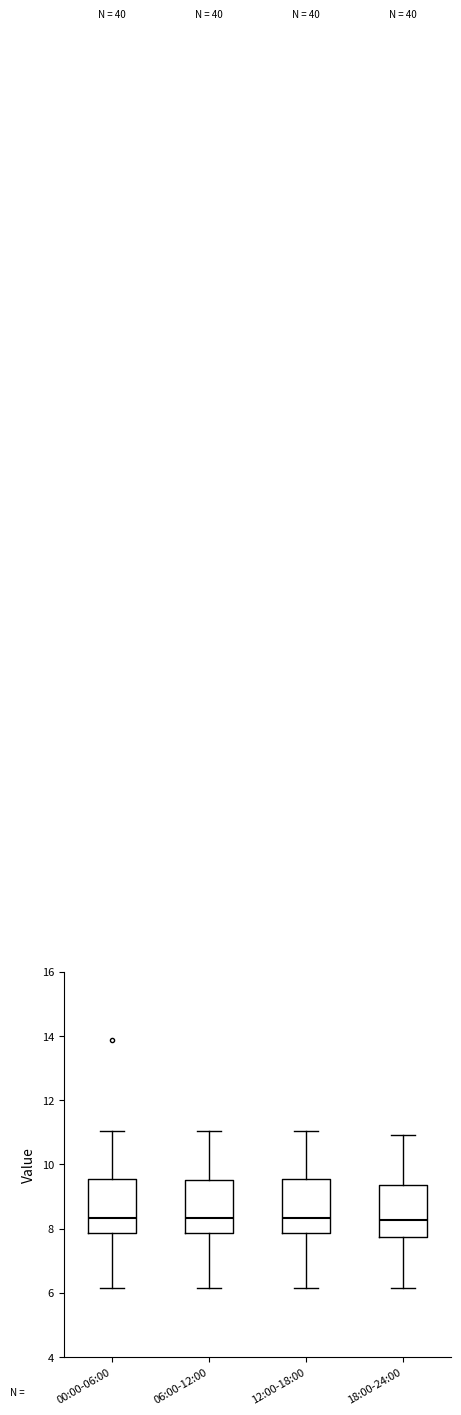

Reading left to right, read every box against the y-axis: the position of its median line, the range the box covers, and the ends of its whiskers. The values are not printed on the chart, so give them approximately, as read against the axis.

00:00-06:00: median 8.4, box 7.8 to 9.6, whiskers 6.2 to 11.0
06:00-12:00: median 8.4, box 7.8 to 9.6, whiskers 6.2 to 11.0
12:00-18:00: median 8.4, box 7.8 to 9.6, whiskers 6.2 to 11.0
18:00-24:00: median 8.2, box 7.8 to 9.4, whiskers 6.2 to 11.0